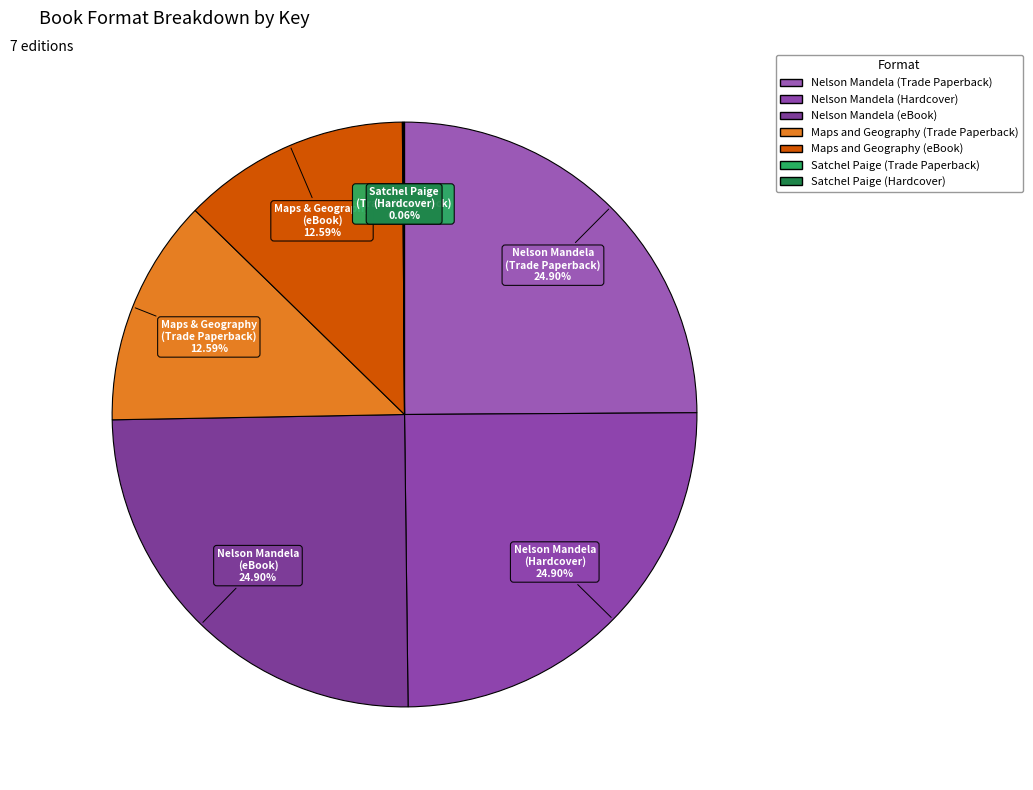

Does Maps and Geography (Trade Paperback) account for over 50% of the chart?

No